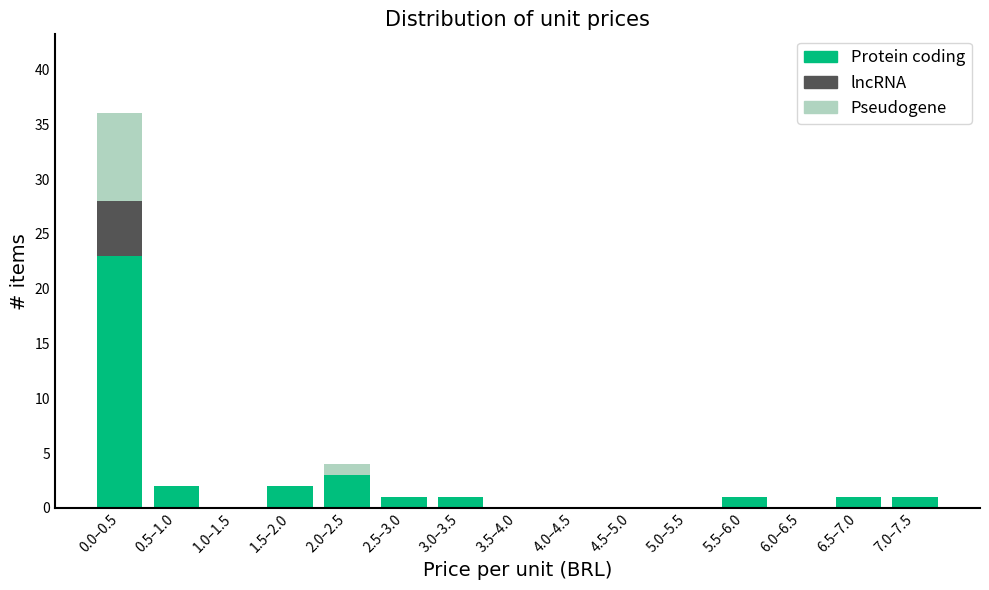

At which category is the sum across all series the highest?

0.0–0.5